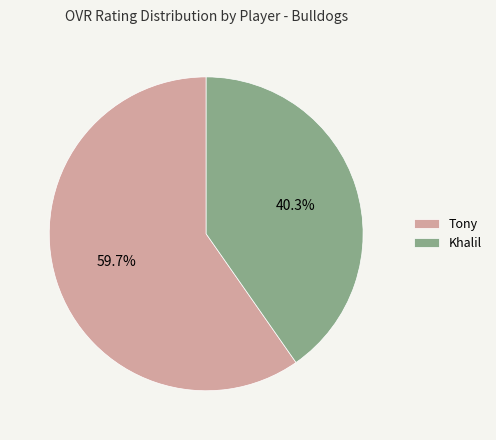

Approximately how many times larger is the value at Tony compared to Khalil?

1.5